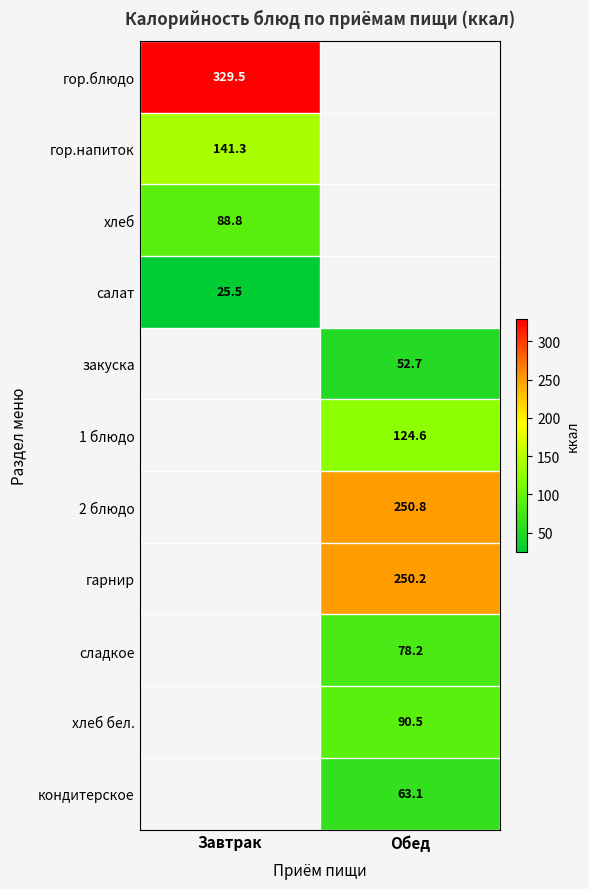

Is it true that салат equals 13.7 at Завтрак?

False